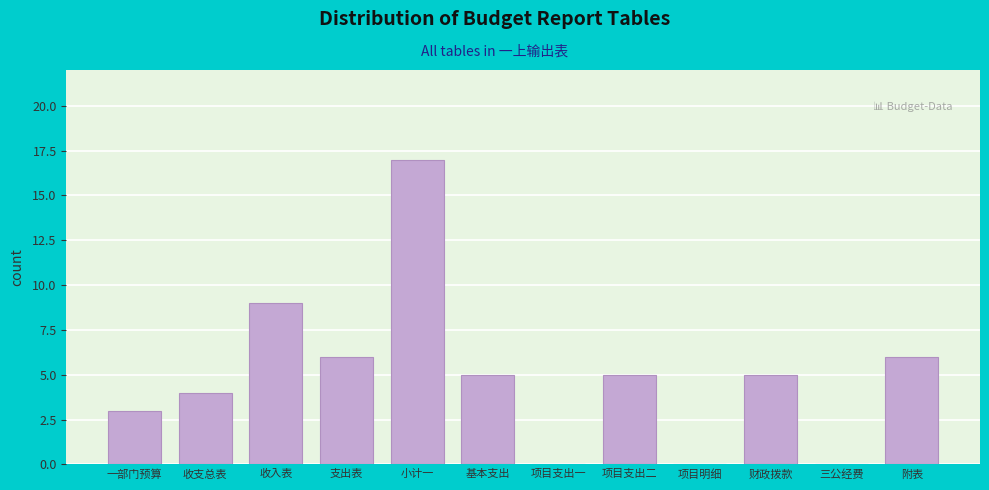

Reading right to left, what are all the values shown in this chart?

附表=6	三公经费=0	财政拨款=5	项目明细=0	项目支出二=5	项目支出一=0	基本支出=5	小计一=17	支出表=6	收入表=9	收支总表=4	一部门预算=3